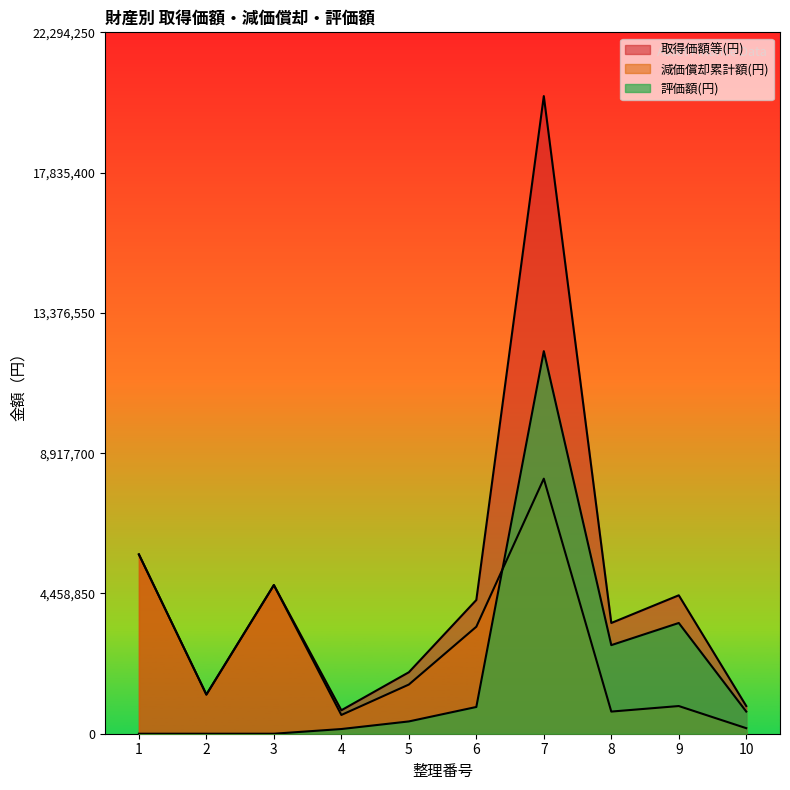

Which category has the highest value in the 評価額(円) series?

7